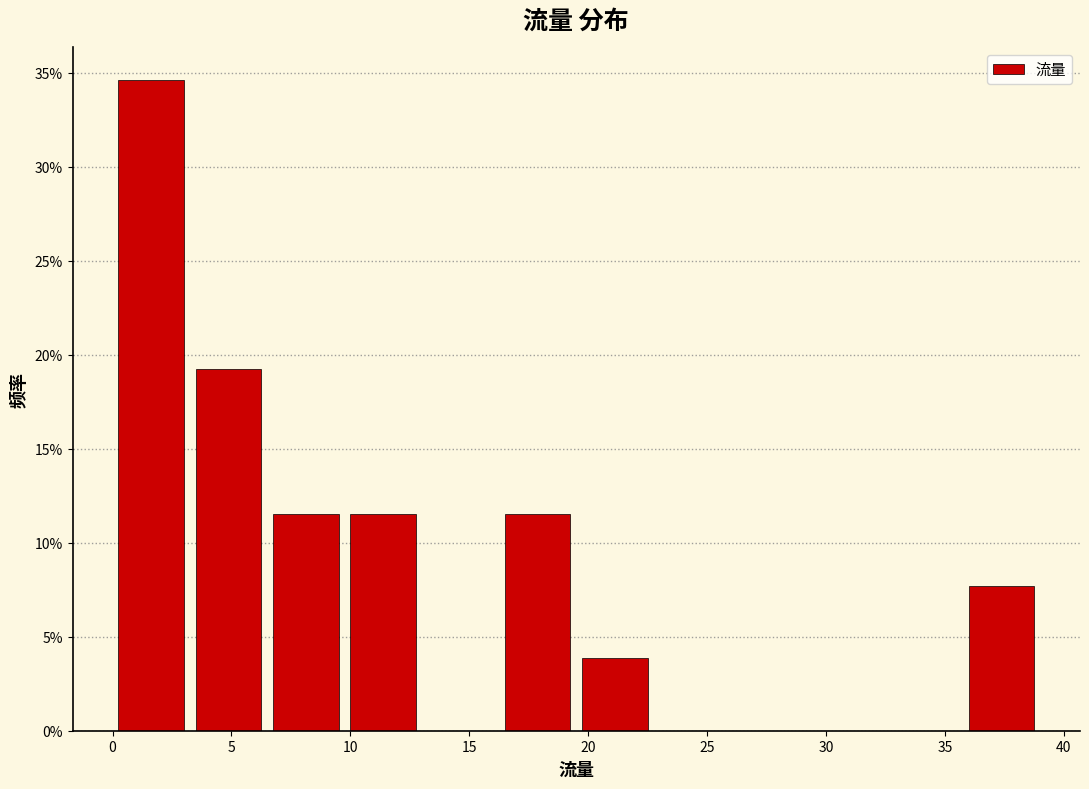

Reading left to right, list every bar in this chart as the range it spans on the x-axis followed by its height. Neither the bar edges nor the heights are printed on the chart, so give them approximately, as read against the axes.

0.00 to 3.25: 34.5
3.25 to 6.50: 19.0
6.50 to 9.75: 11.5
9.75 to 13.00: 11.5
13.00 to 16.25: 0
16.25 to 19.50: 11.5
19.50 to 22.75: 4.0
22.75 to 26.00: 0
26.00 to 29.25: 0
29.25 to 32.50: 0
32.50 to 35.75: 0
35.75 to 39.00: 7.5